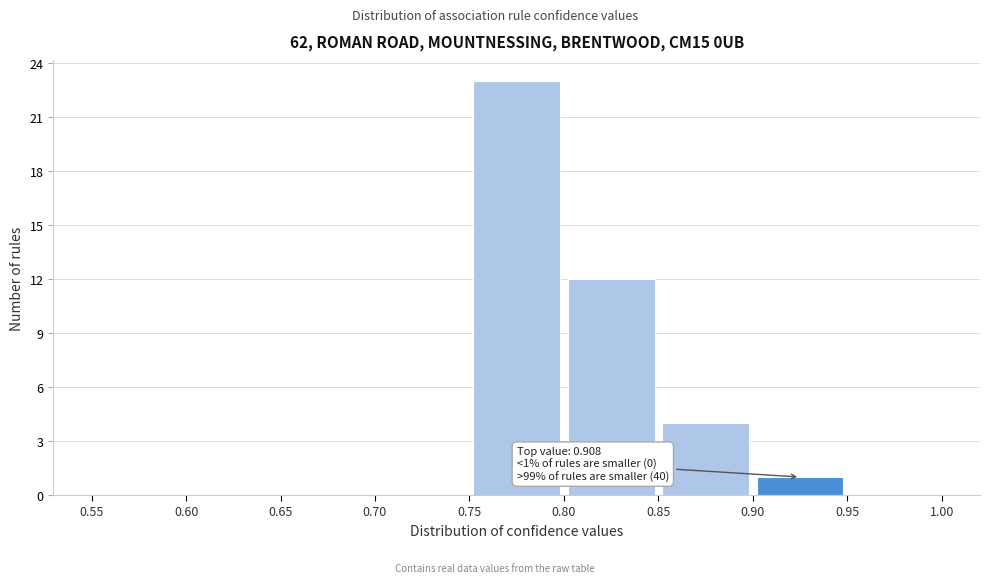

Over which range of the x-axis is the bar tallest?

0.75 to 0.80